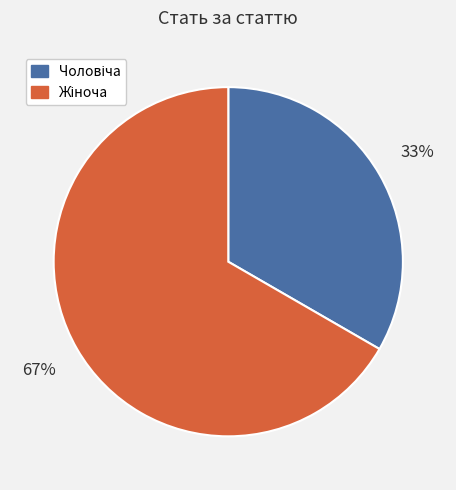

To the nearest percent, what is the average slice percentage?

50%